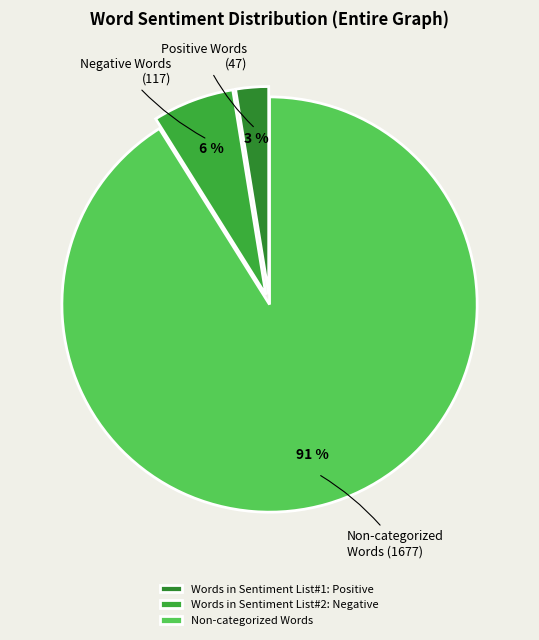

Count the number of slices in the pie.

3